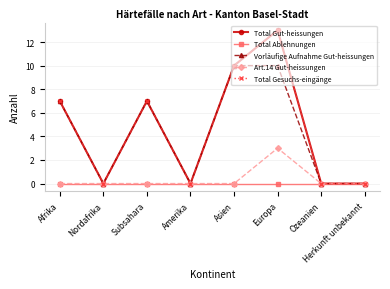

Reading left to right, extract all data points from this chart.

Total Gut-heissungen: Afrika=7	Nordafrika=0	Subsahara=7	Amerika=0	Asien=10	Europa=13	Ozeanien=0	Herkunft unbekannt=0
Total Ablehnungen: Afrika=0	Nordafrika=0	Subsahara=0	Amerika=0	Asien=0	Europa=0	Ozeanien=0	Herkunft unbekannt=0
Vorläufige Aufnahme Gut-heissungen: Afrika=7	Nordafrika=0	Subsahara=7	Amerika=0	Asien=10	Europa=10	Ozeanien=0	Herkunft unbekannt=0
Art.14 Gut-heissungen: Afrika=0	Nordafrika=0	Subsahara=0	Amerika=0	Asien=0	Europa=3	Ozeanien=0	Herkunft unbekannt=0
Total Gesuchs-eingänge: Afrika=7	Nordafrika=0	Subsahara=7	Amerika=0	Asien=10	Europa=13	Ozeanien=0	Herkunft unbekannt=0